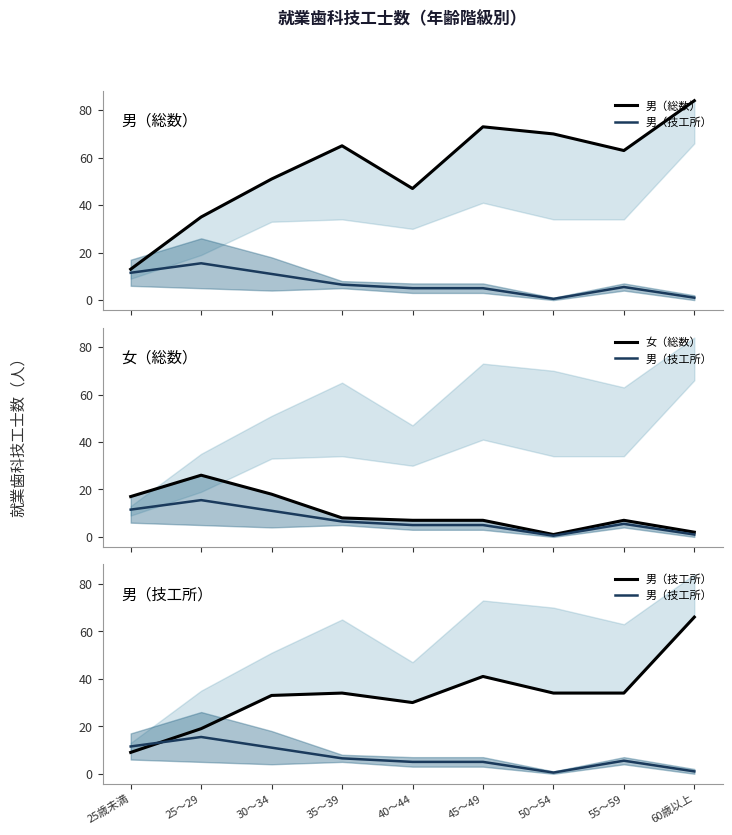

What is the difference between the maximum and minimum values in the 男（技工所） series?

15.0